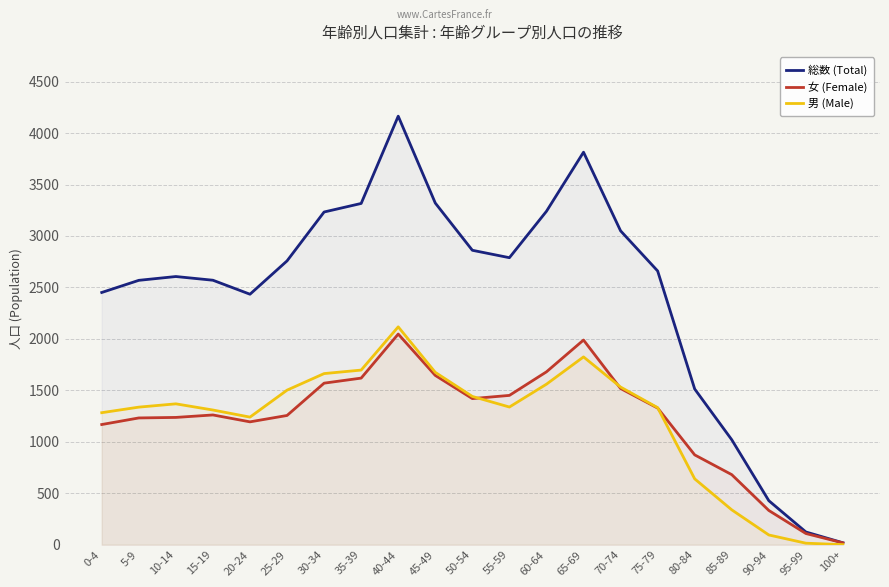

What is the value of the 総数 (Total) point at the 9th from the left?

4164